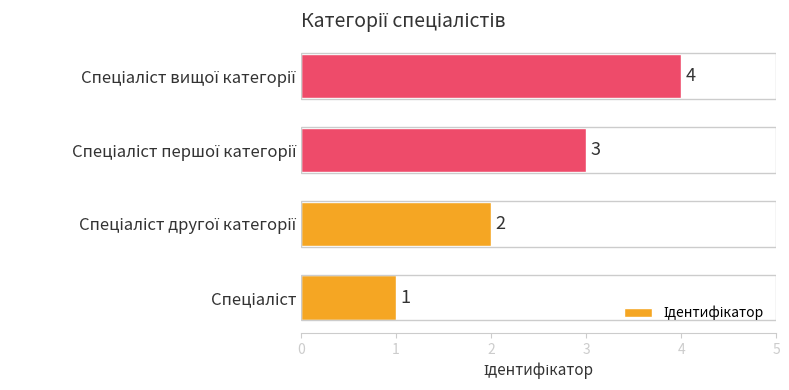

What is the greatest value displayed?

4